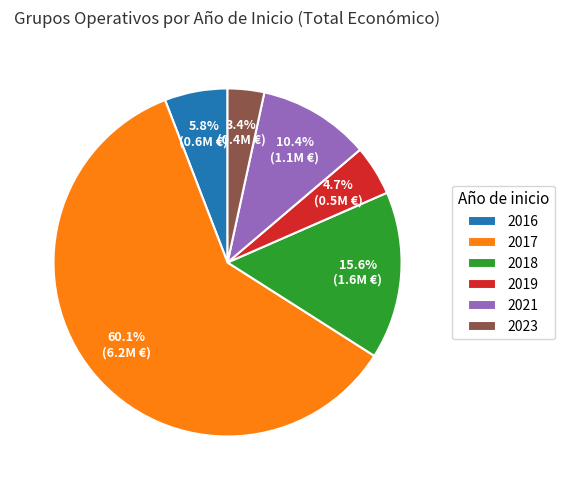

Approximately how many times larger is the value at 2018 compared to 2023?

4.6